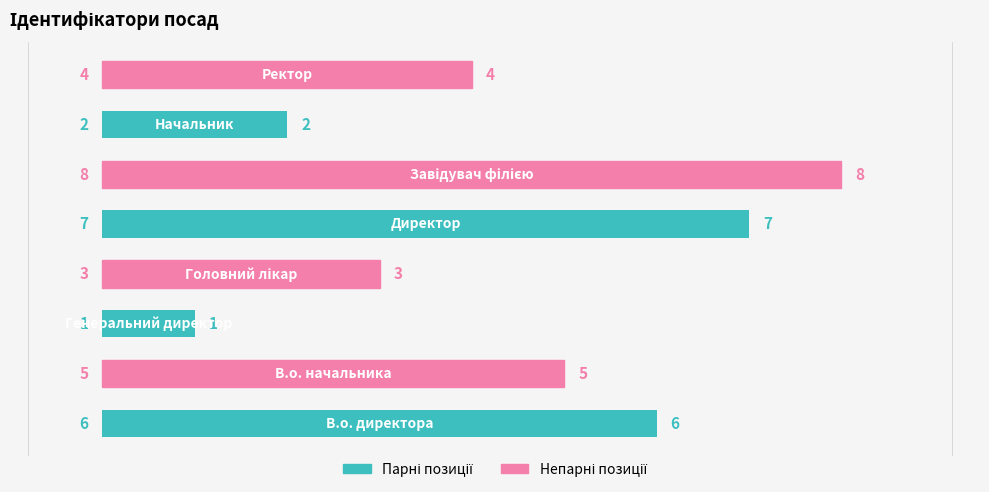

What is the difference between the second highest and second lowest values?

5